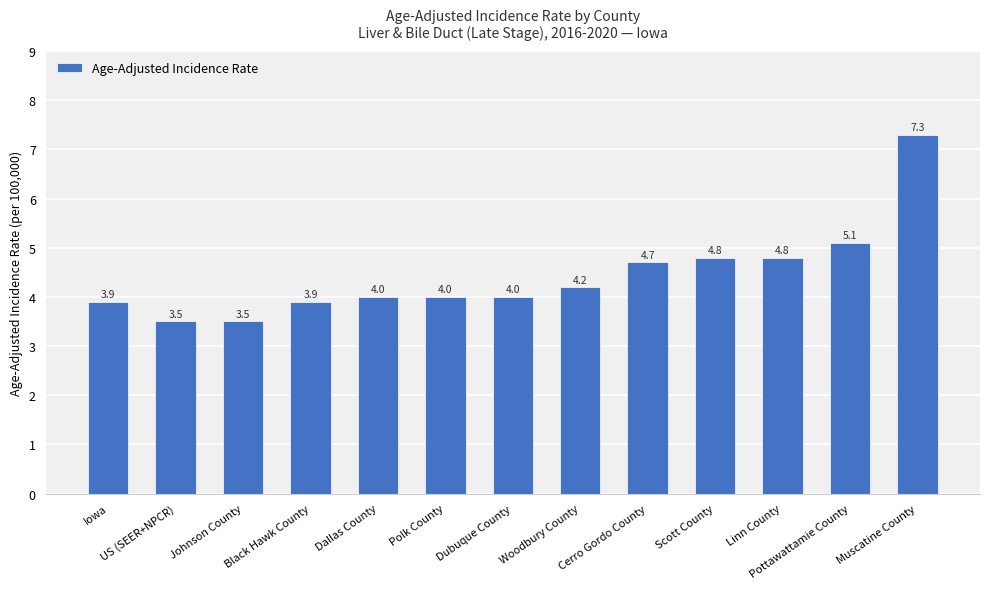

What is the difference between the second highest and minimum values?

1.6